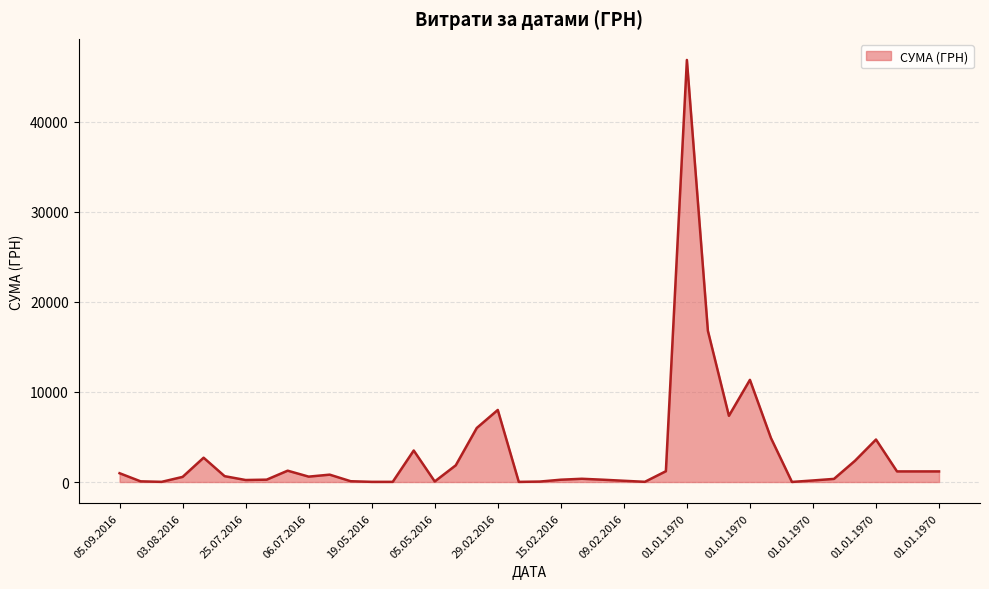

What is the difference between the maximum and minimum values?

46832.7